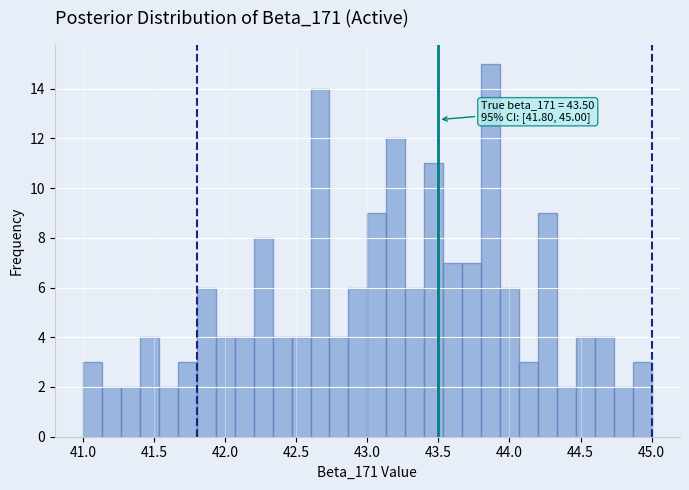

Read against the x-axis, roughly where is the centre of the tallest bar?

43.85